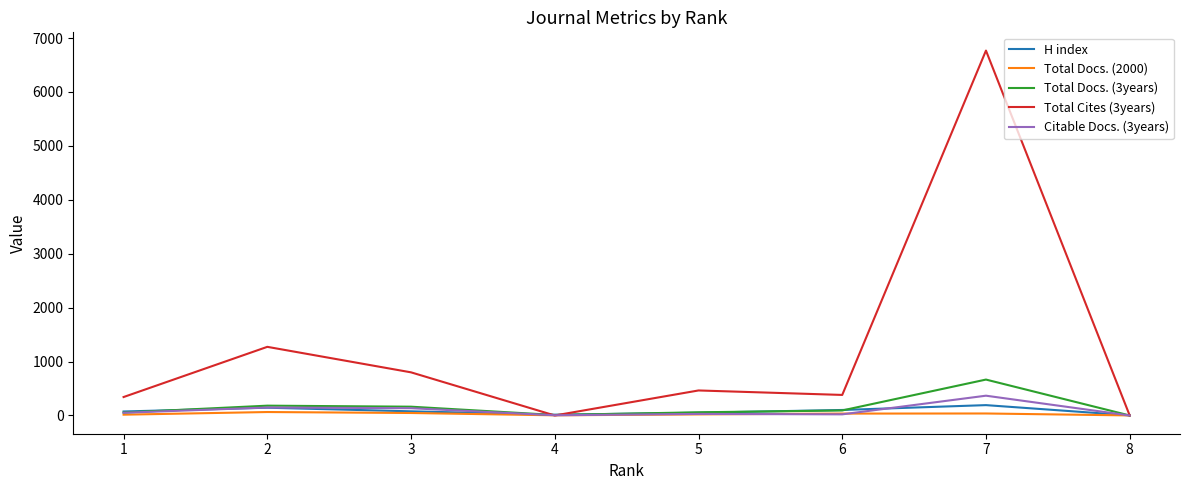

Which series has the widest spread of values?

Total Cites (3years)